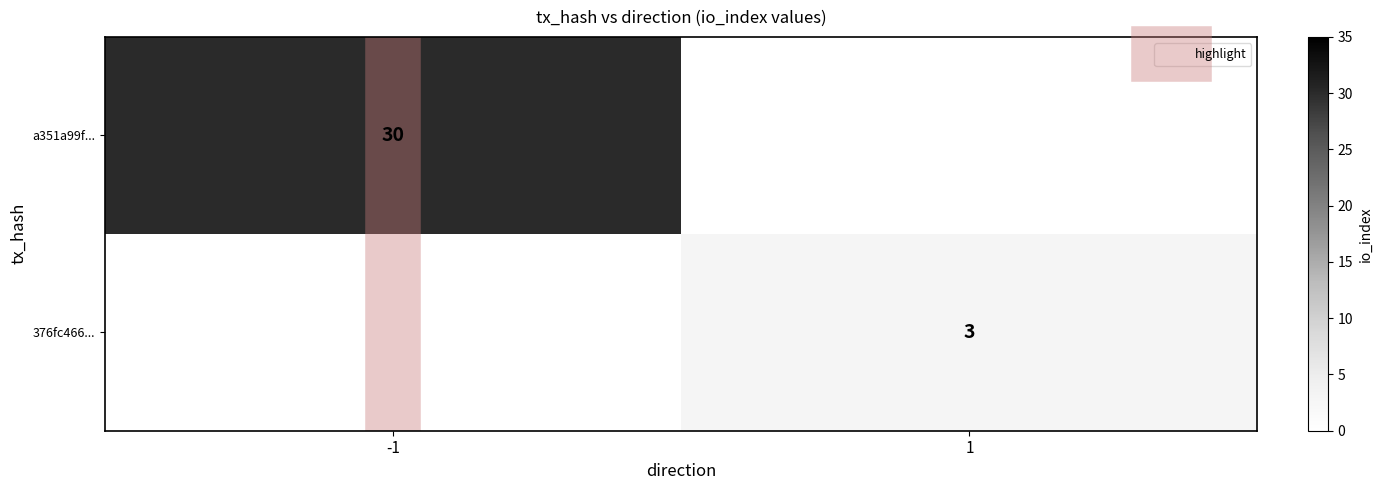

At which label does 376fc466... reach its minimum?

-1